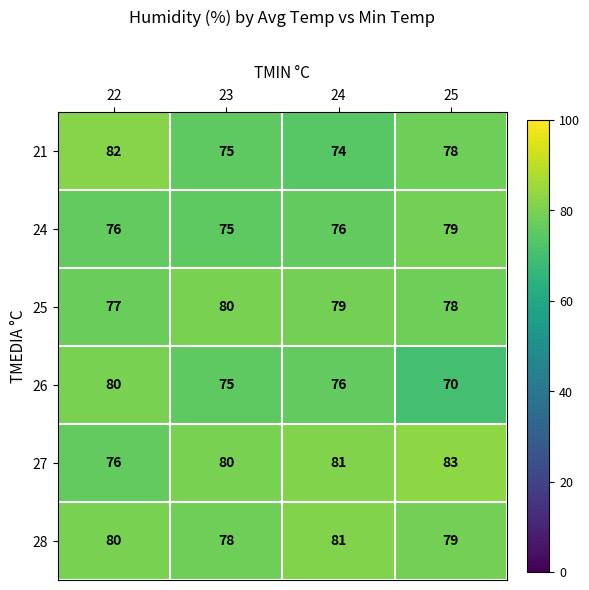

What is the sum of all 28 values?

318